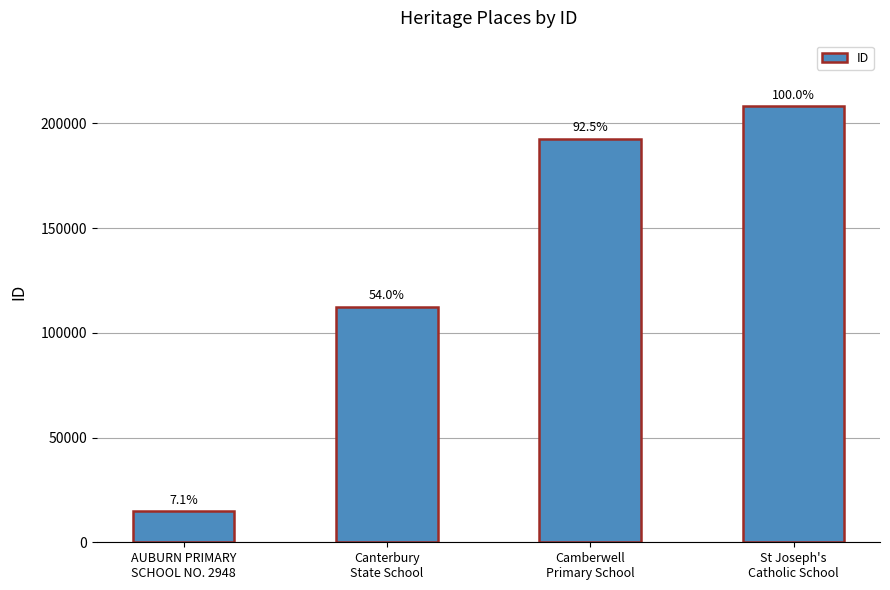

Does the chart contain any negative values?

No